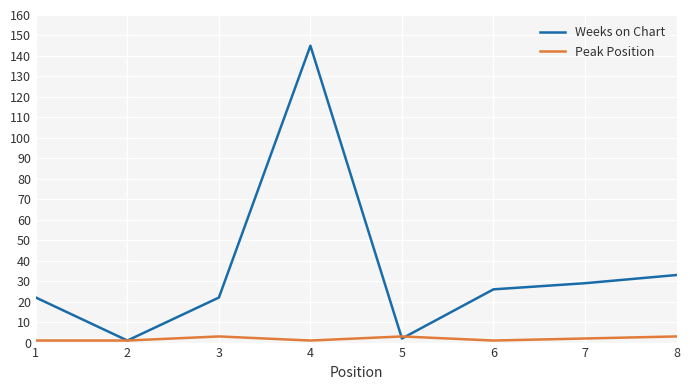

True or false: Peak Position has a value of 1 at 4.

True